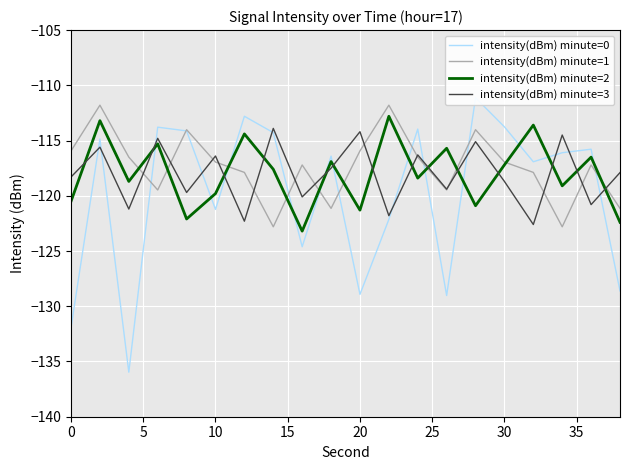

In intensity(dBm) minute=0, how many points are higher than both neighbors (excluding endpoints)?

7